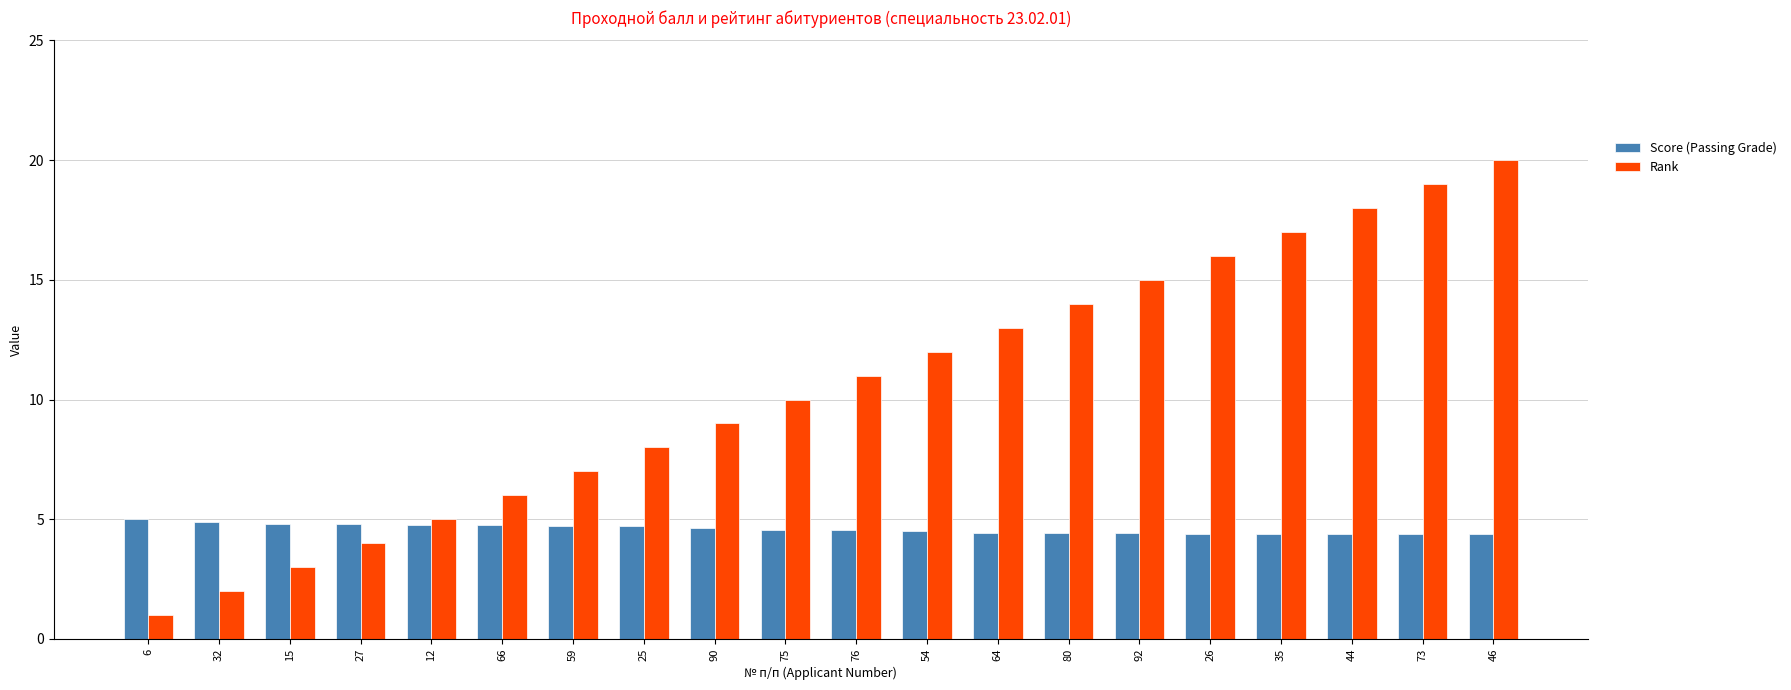

Which category has the lowest value across all series?

6